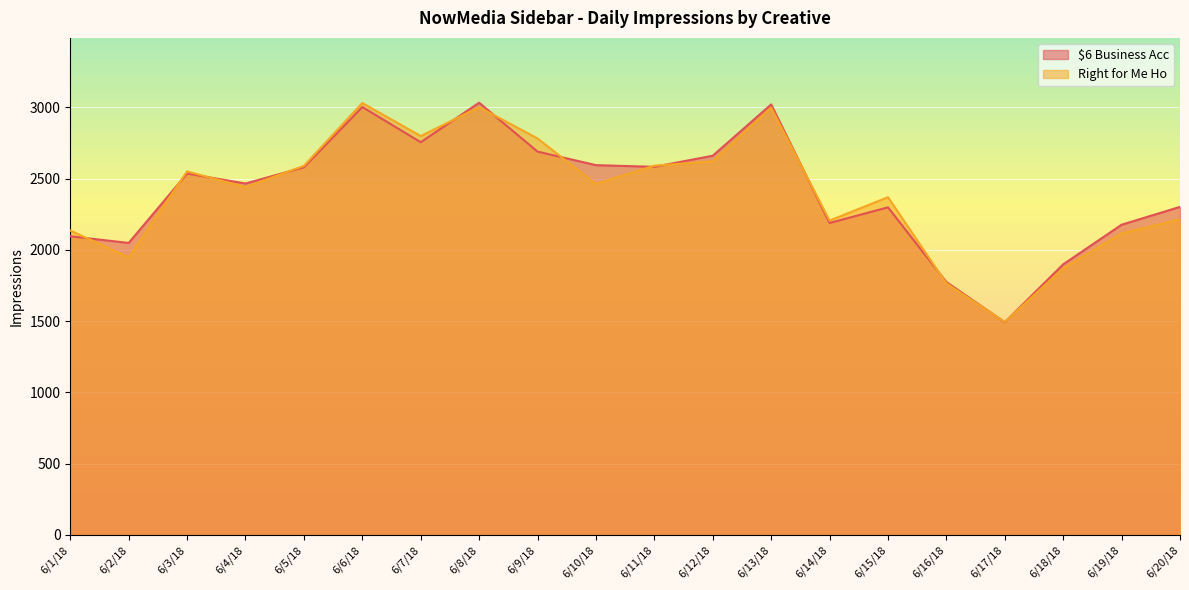

Count the number of data series in this chart.

2